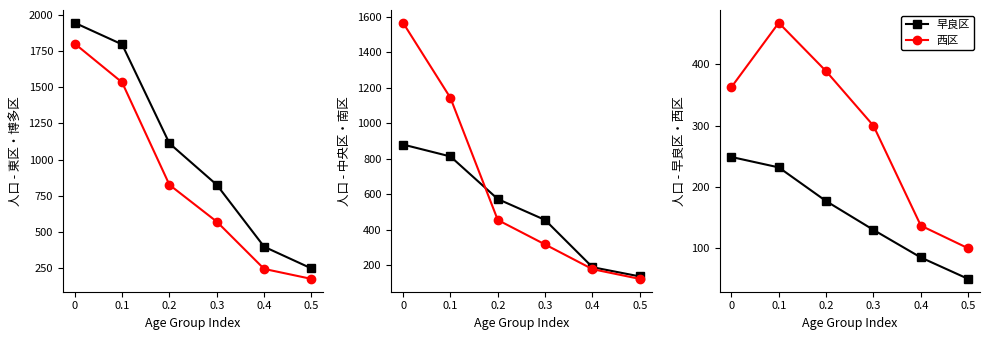

True or false: 博多区 and 中央区 intersect in this chart.

False